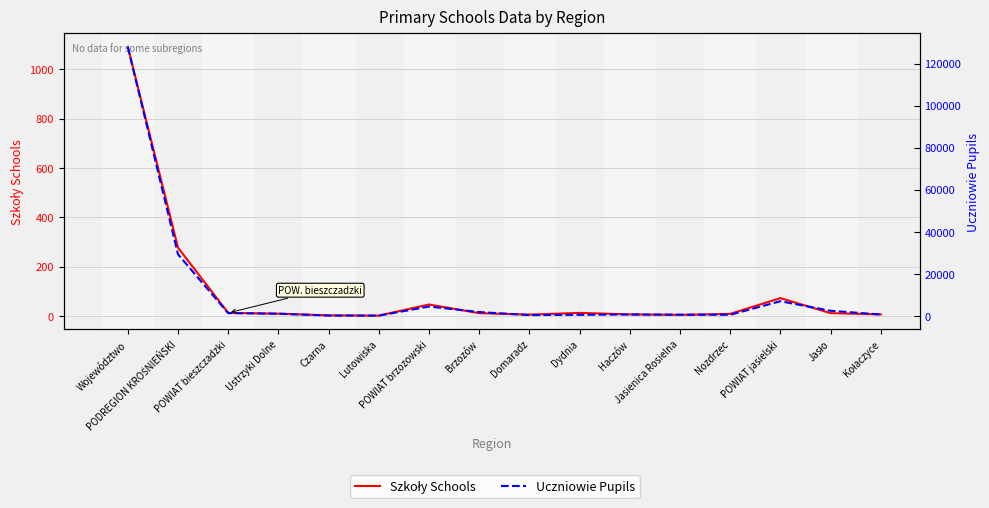

Rank the series at Ustrzyki Dolne from highest to lowest value.

Uczniowie Pupils, Szkoły Schools